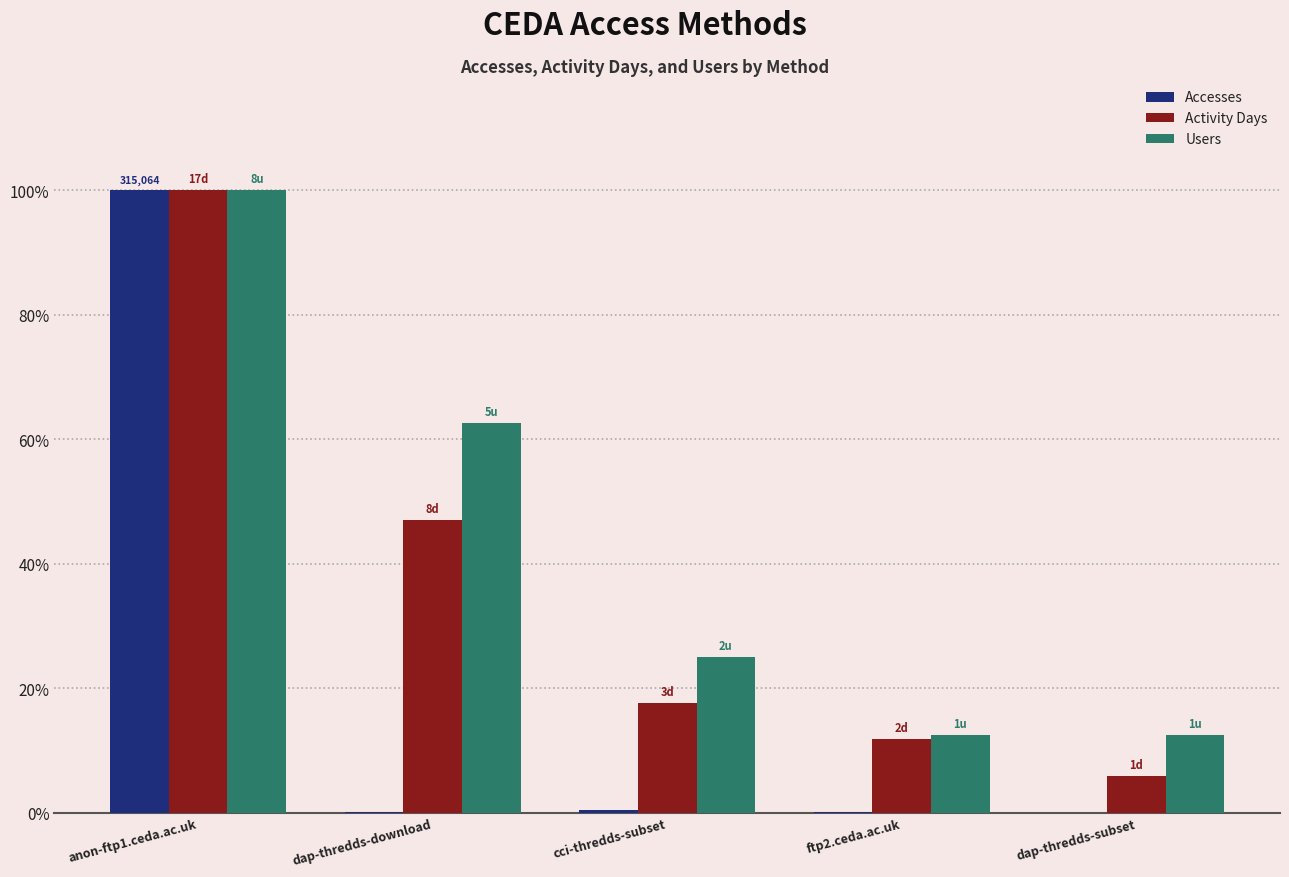

At which label does Accesses reach its peak?

anon-ftp1.ceda.ac.uk